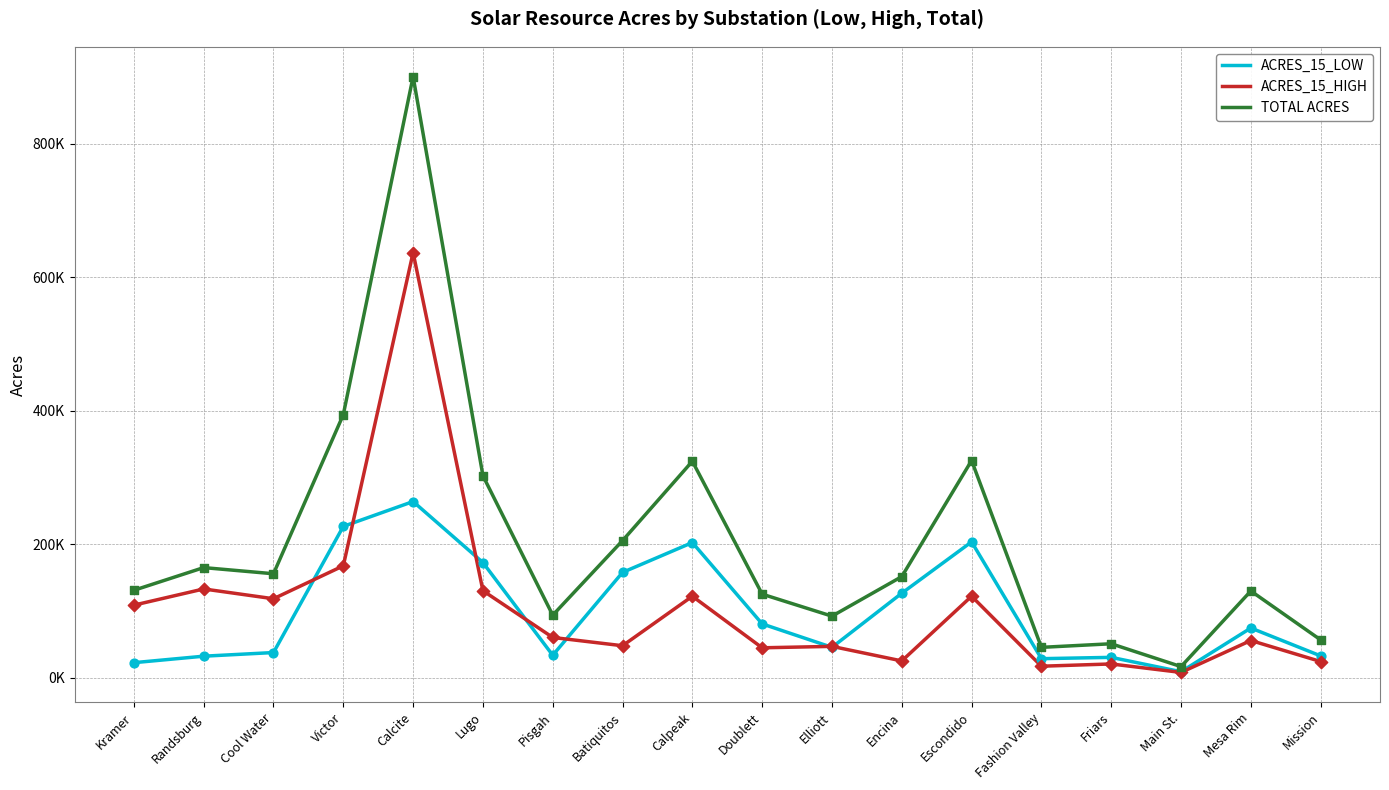

What are all the series names shown in the legend?

ACRES_15_LOW, ACRES_15_HIGH, TOTAL ACRES